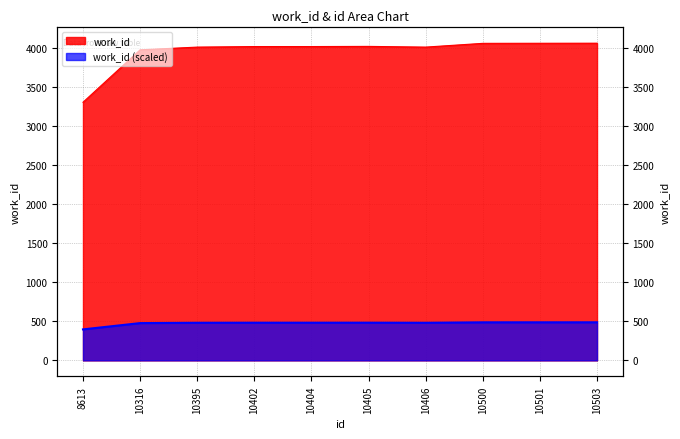

The chart shows a value of 5932 at 10395. True or false?

False